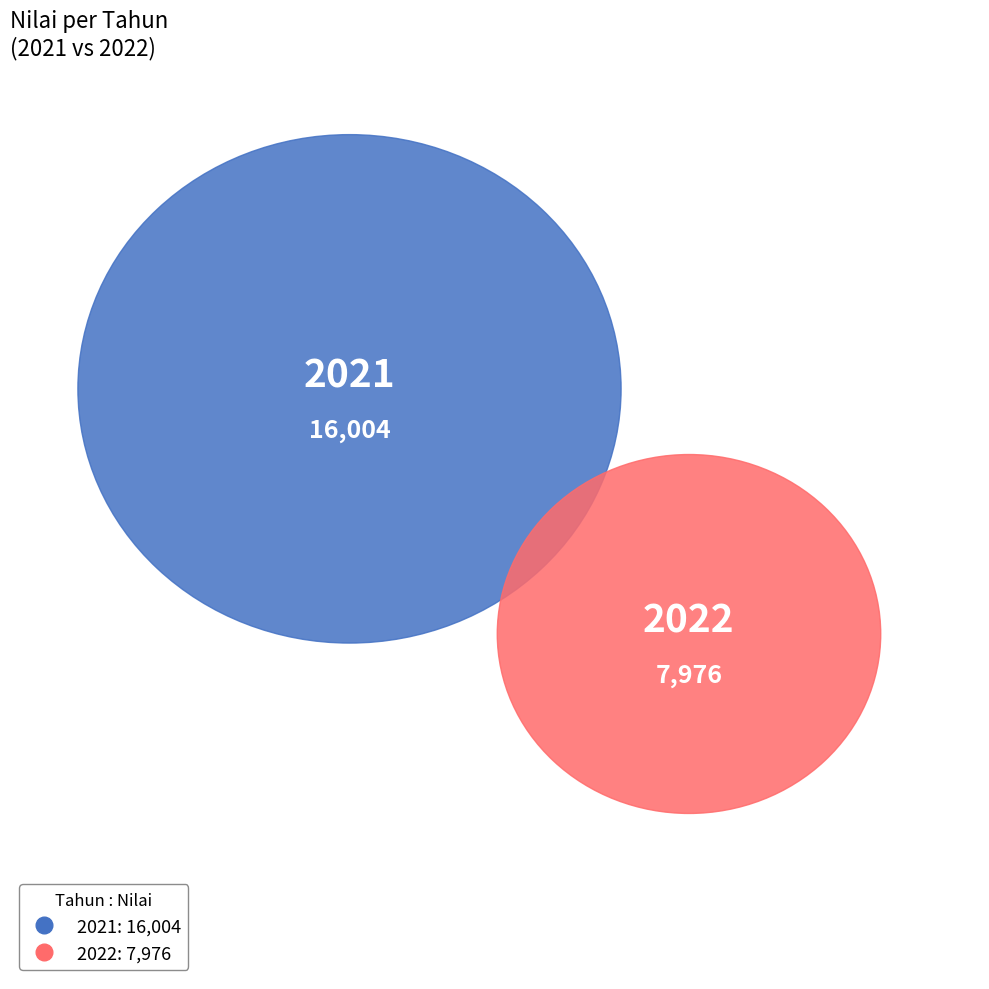

Combined, what portion of the pie is 2021 and 2022?

100.0%